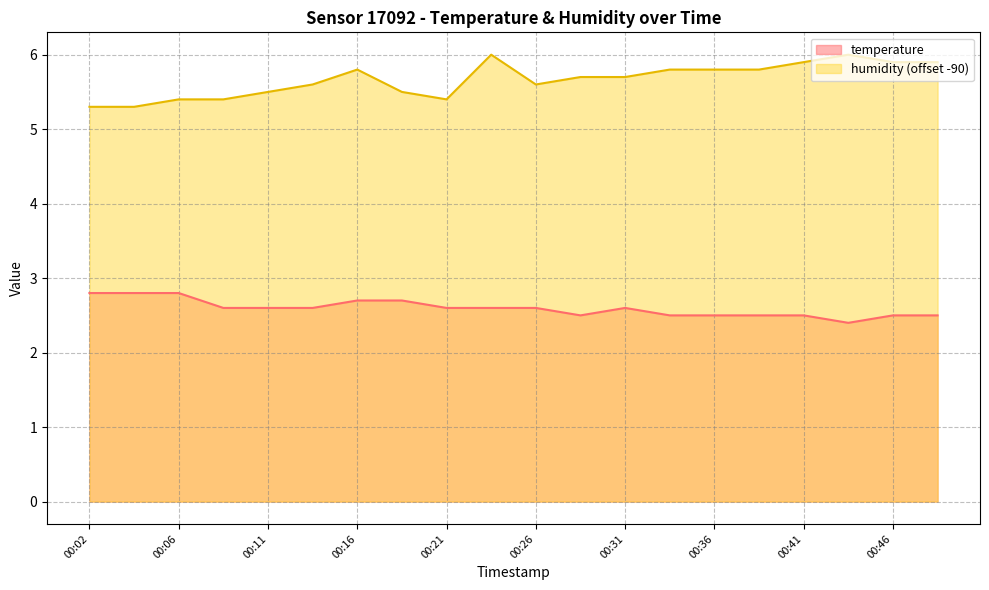

Reading right to left, list all the values displayed in this chart.

temperature: 2.5	2.5	2.4	2.5	2.5	2.5	2.5	2.6	2.5	2.6	2.6	2.6	2.7	2.7	2.6	2.6	2.6	2.8	2.8	2.8
humidity: 5.9	5.9	6.0	5.9	5.8	5.8	5.8	5.7	5.7	5.6	6.0	5.4	5.5	5.8	5.6	5.5	5.4	5.4	5.3	5.3